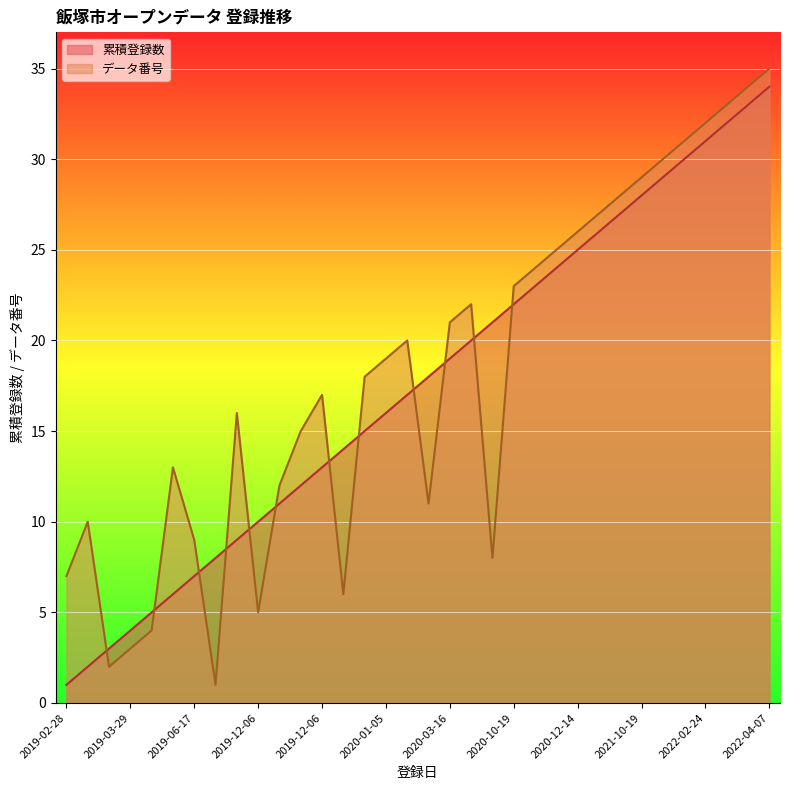

True or false: データ番号 has a value of 23 at 2020-10-19.

True